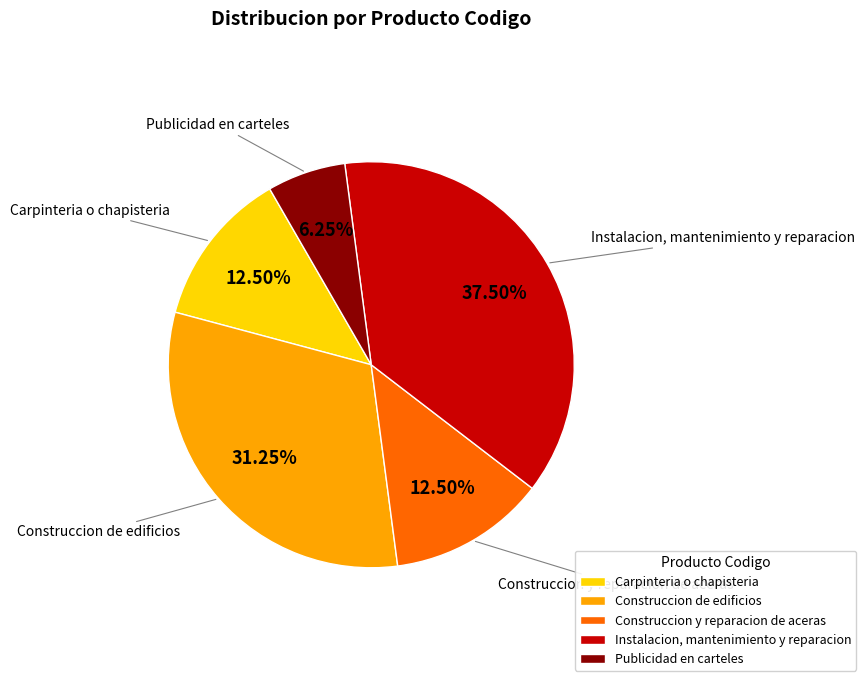

Approximately how many times larger is the value at Instalacion, mantenimiento y reparacion compared to Construccion de edificios?

1.2